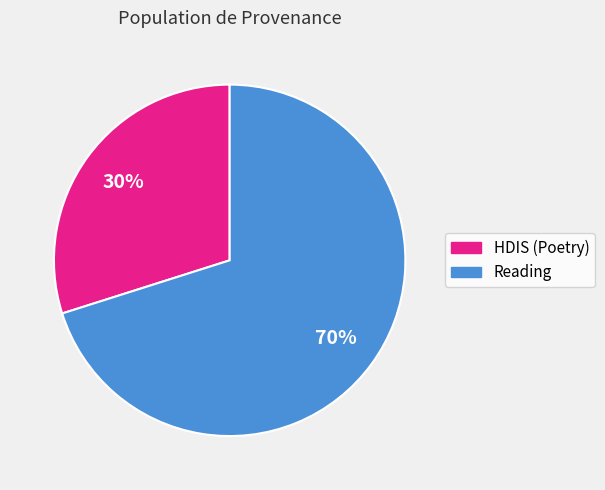

How many segments does this pie chart have?

2